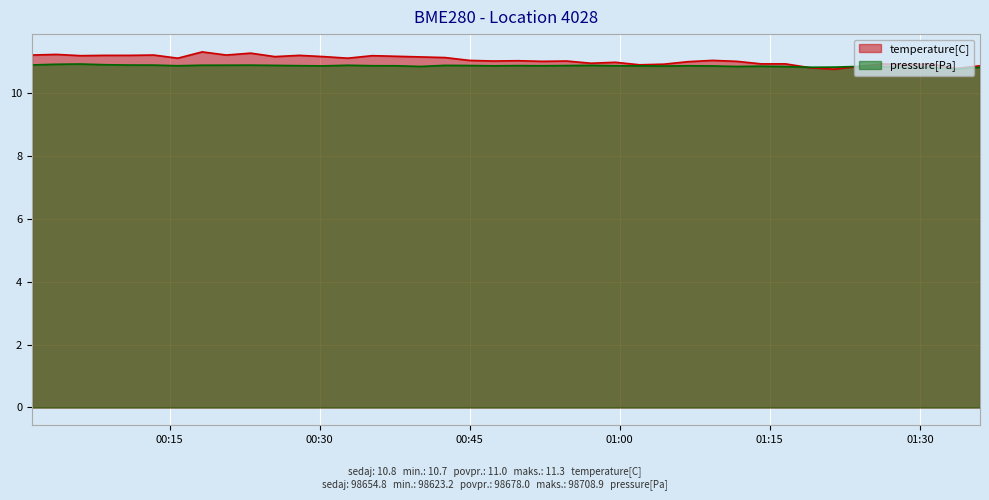

What is the greatest value displayed?

11.3